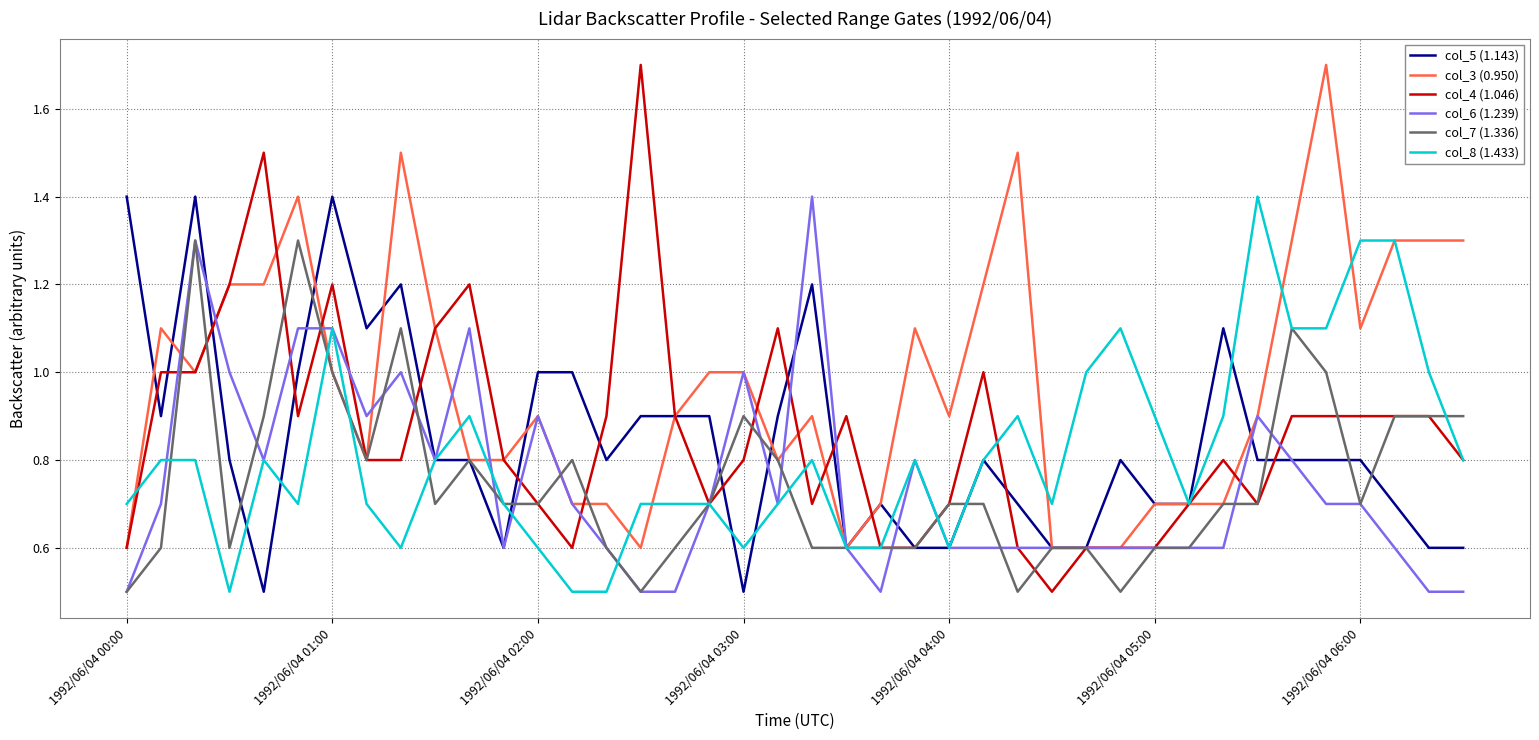

What is the sum of all col_6 (1.239) values?

29.9